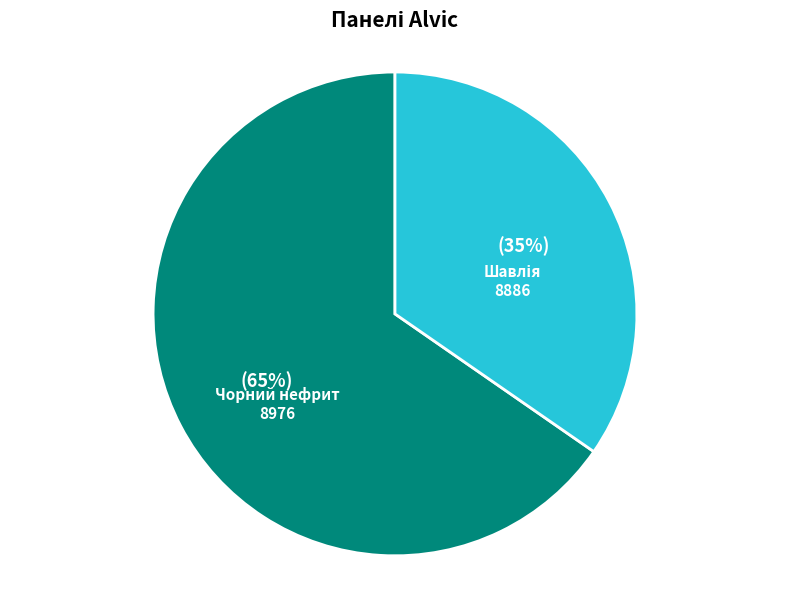

To the nearest percent, what is the average slice percentage?

50%